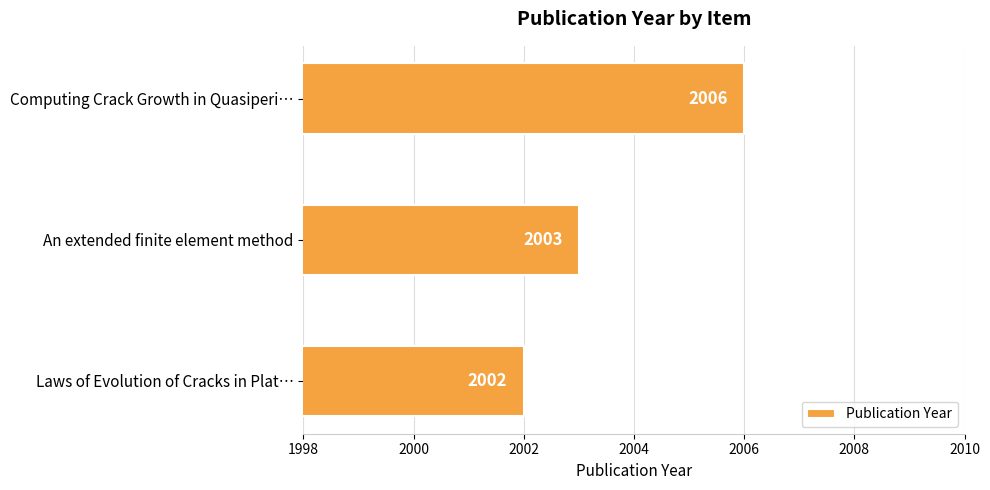

What is the sum of all values?

6011